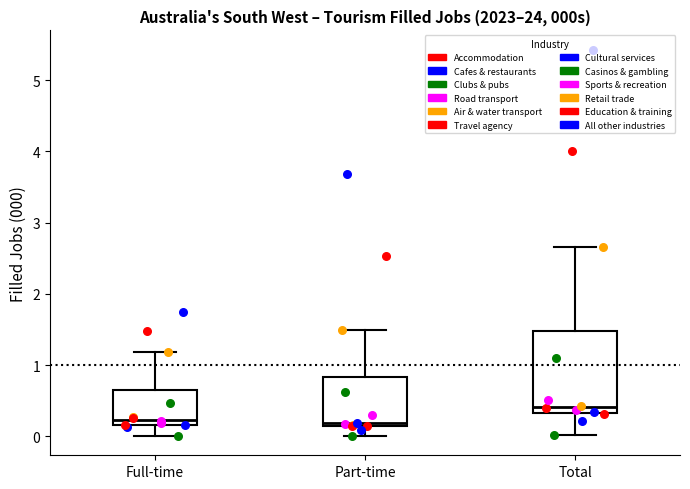

Reading left to right, read every box against the y-axis: the position of its median line, the range the box covers, and the ends of its whiskers. The values are not printed on the chart, so give them approximately, as read against the axis.

Full-time: median 0.2 (just above the box's lower edge), box 0.2 to 0.6, whiskers 0.0 to 1.2
Part-time: median 0.2, box 0.1 to 0.8, whiskers 0.0 to 1.5
Total: median 0.4, box 0.3 to 1.5, whiskers 0.0 to 2.7